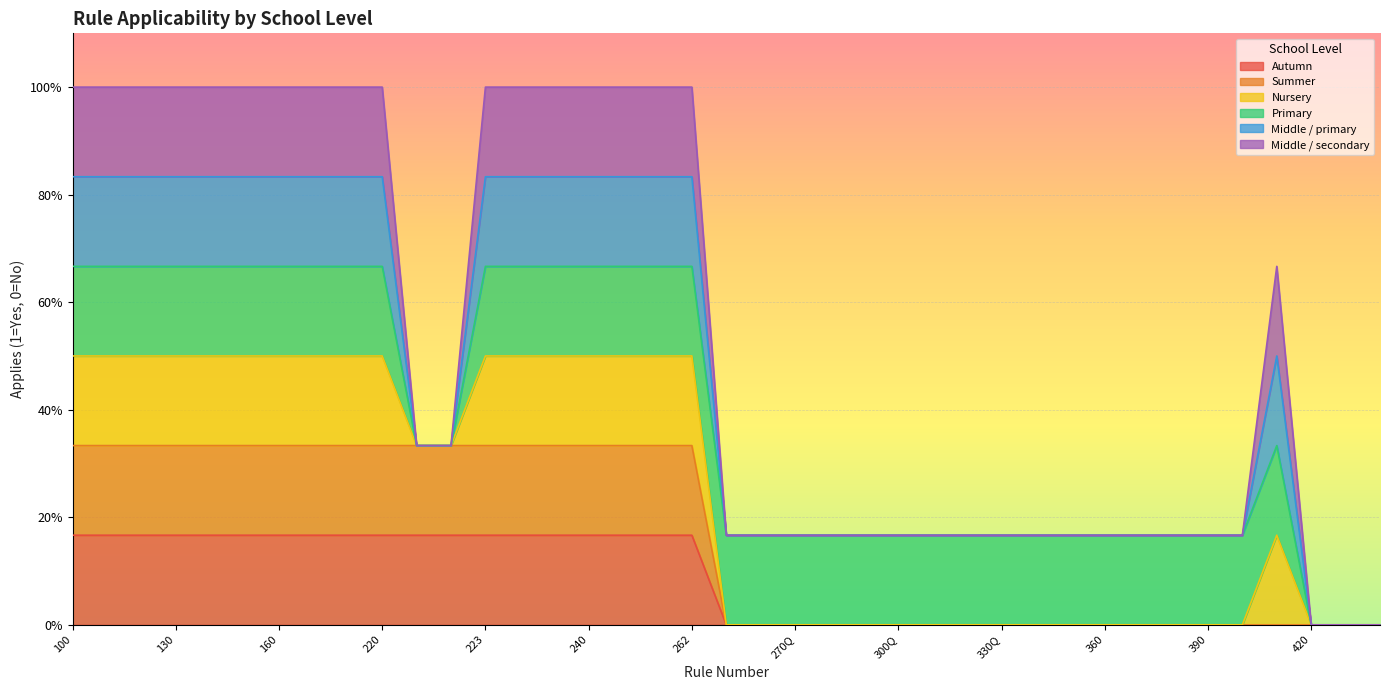

Which series changed the most between 165 and 390?

Nursery